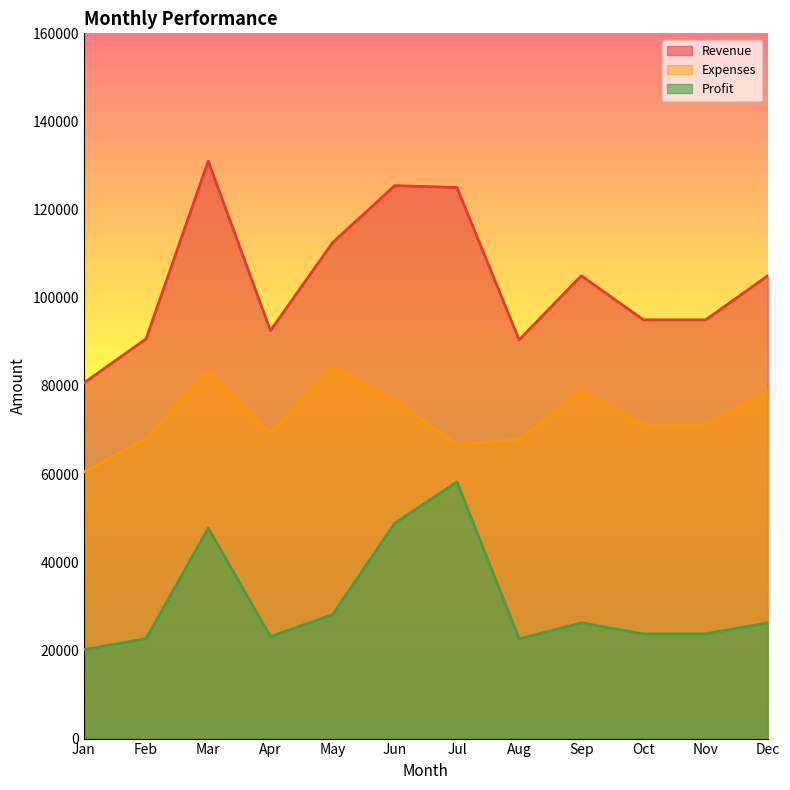

At which label does Revenue reach its minimum?

Jan